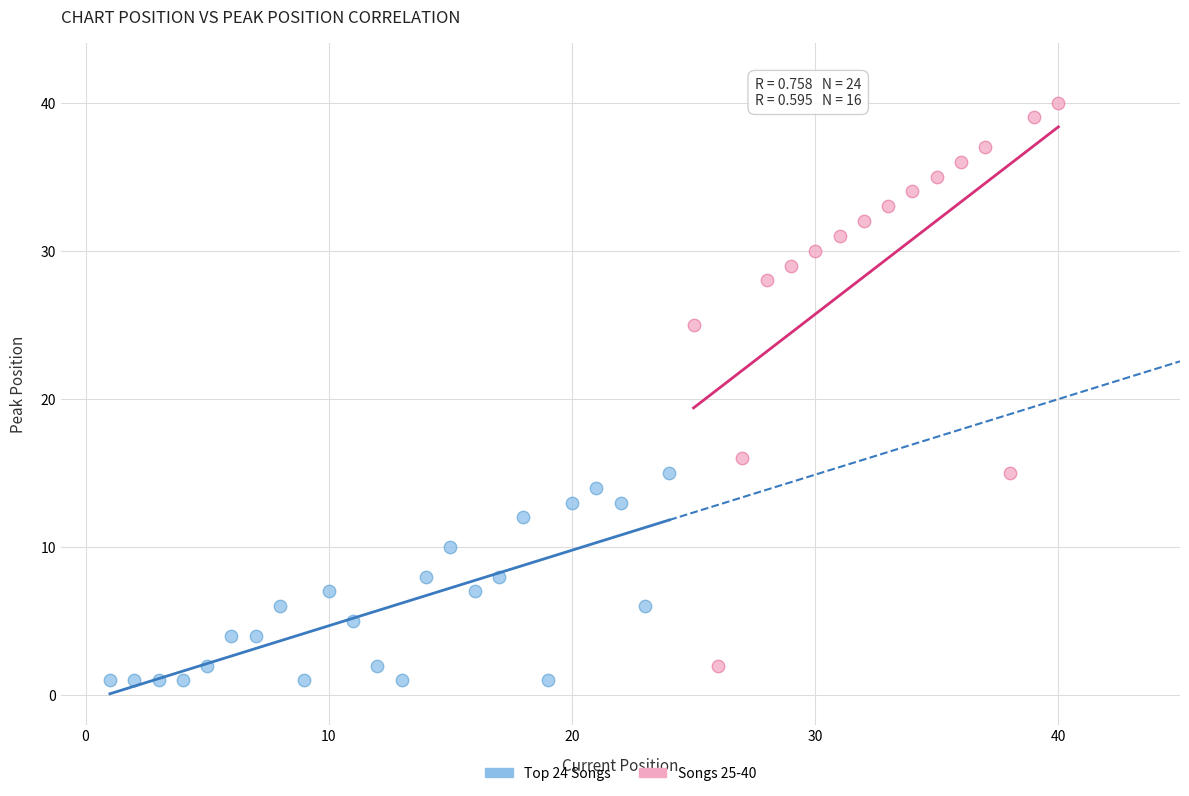

Which series has the largest Y range (max minus min)?

Songs 25-40